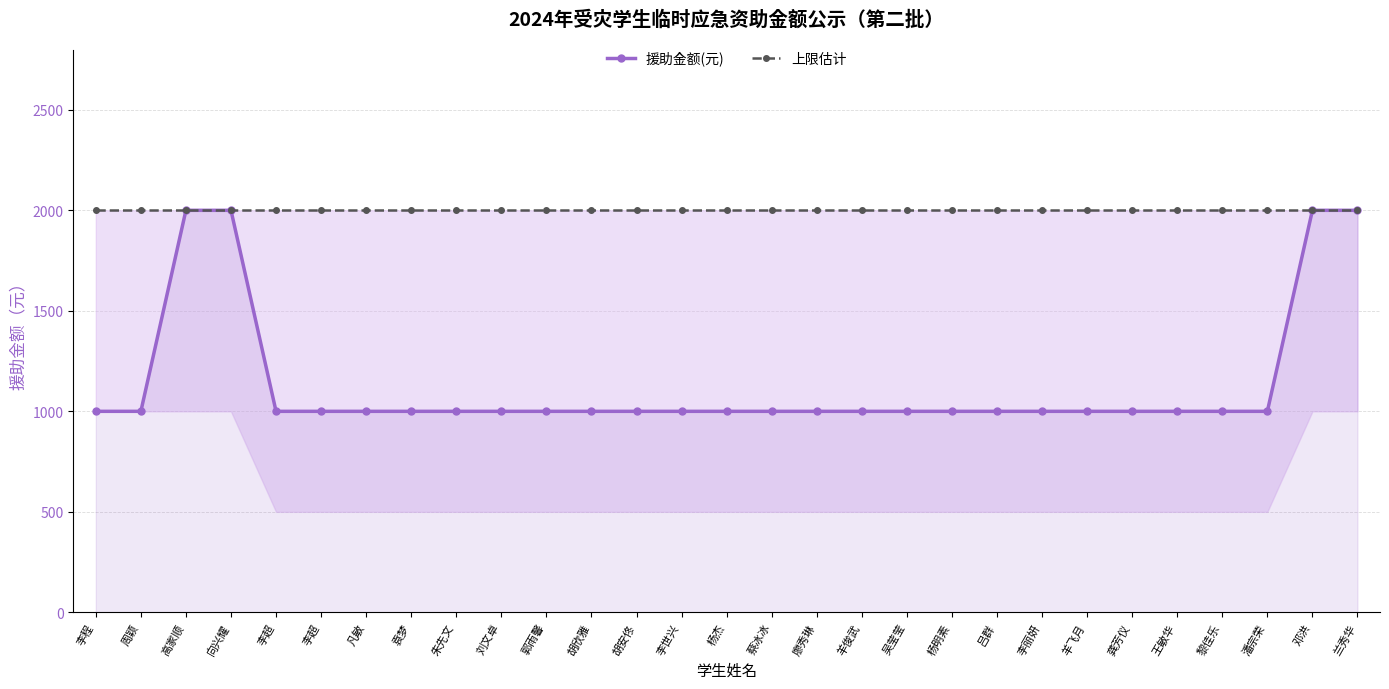

True or false: 上限估计 has a value of 2000 at 李丽妍.

True